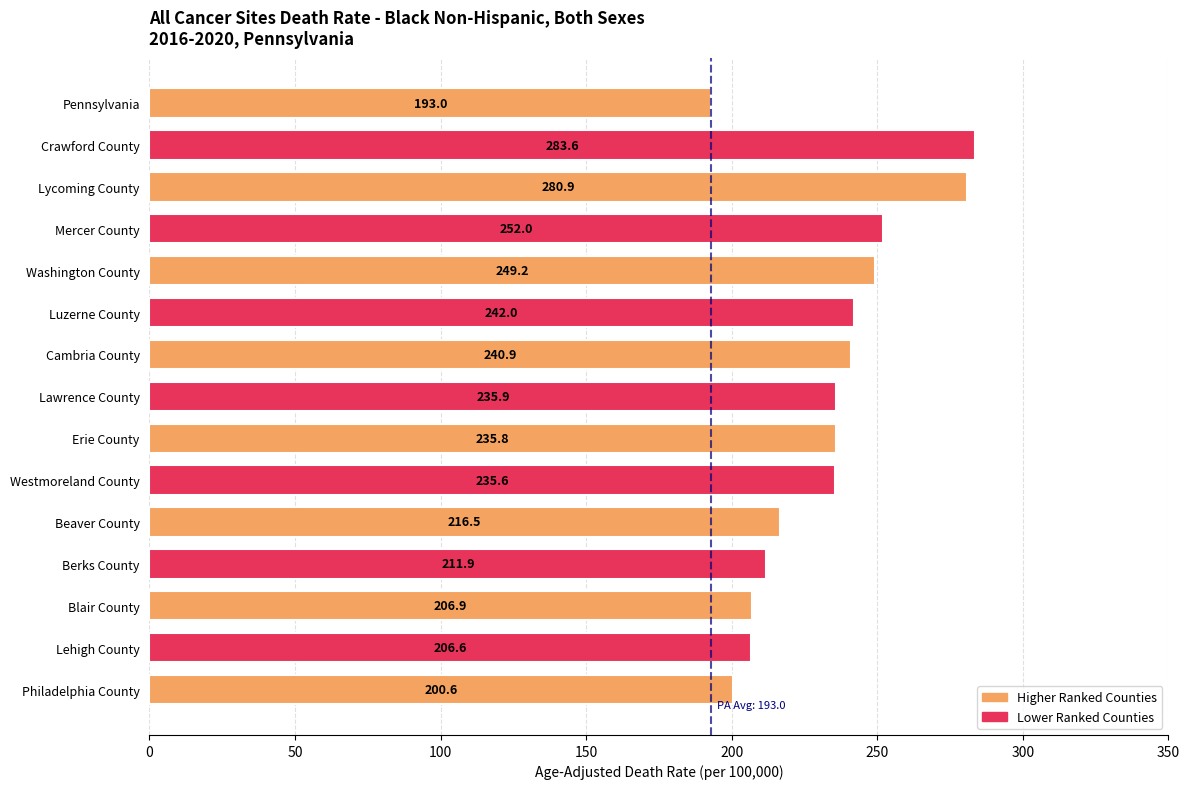

Which category has the highest value across all series?

Crawford County